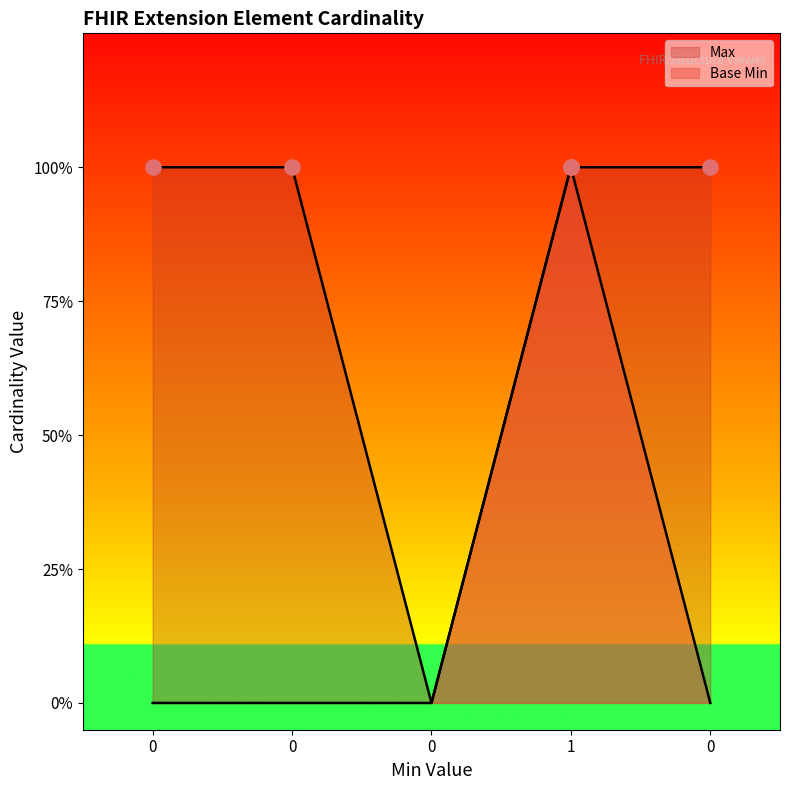

Which series reaches the minimum Y coordinate?

Max